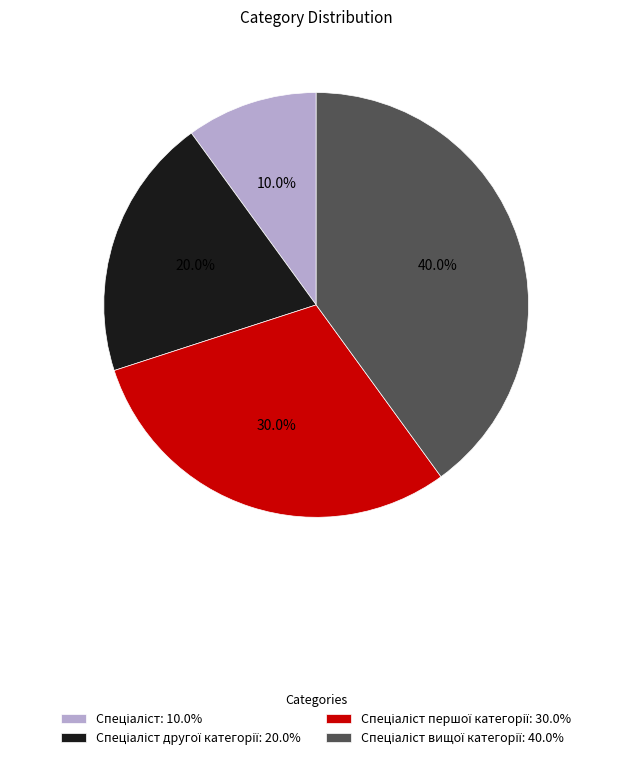

Is there any slice that represents more than half of the pie?

No